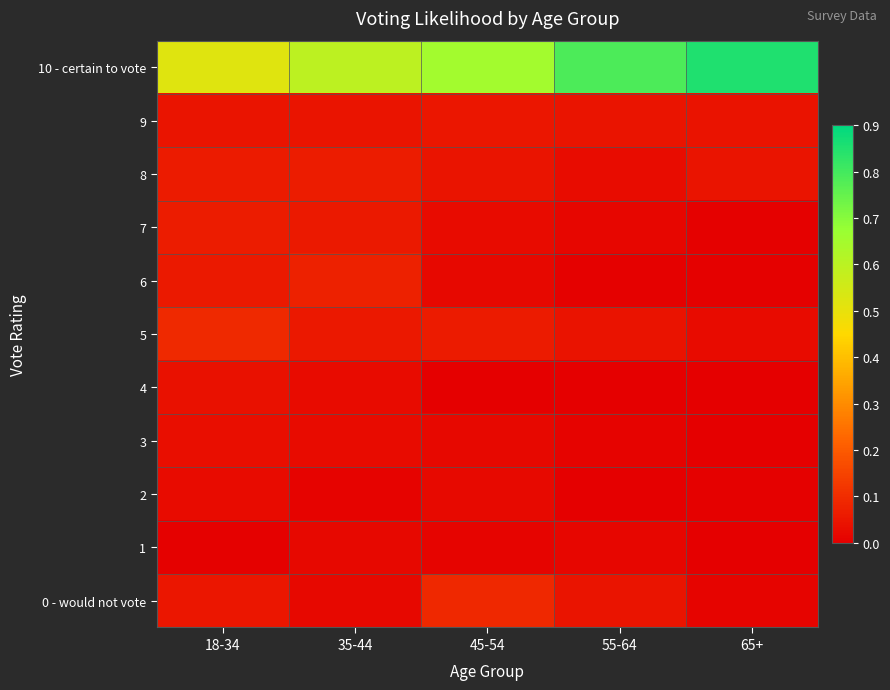

At which category is the sum across all series the highest?

18-34